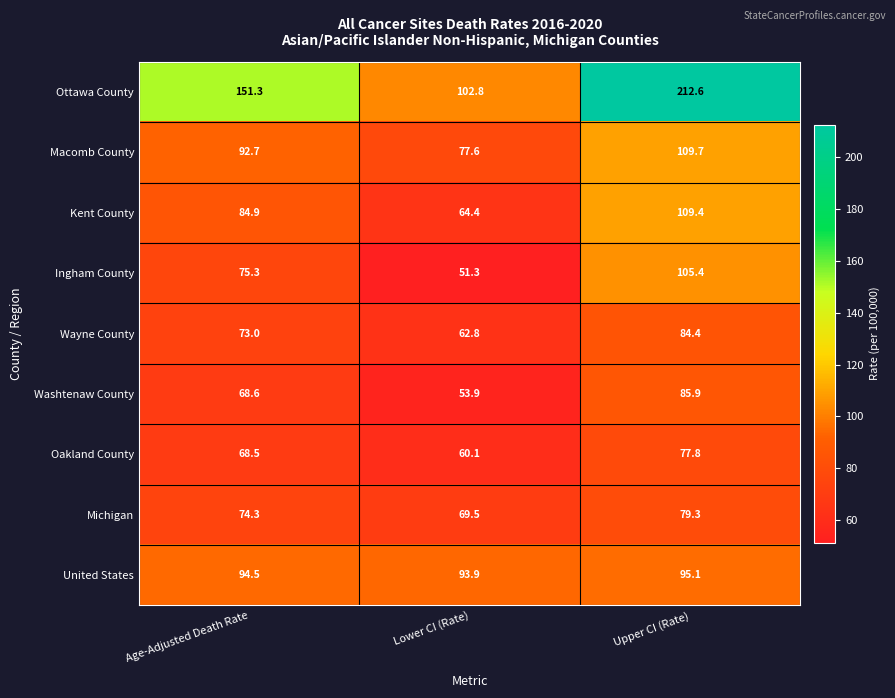

At which category is the sum across all series the highest?

Upper CI (Rate)